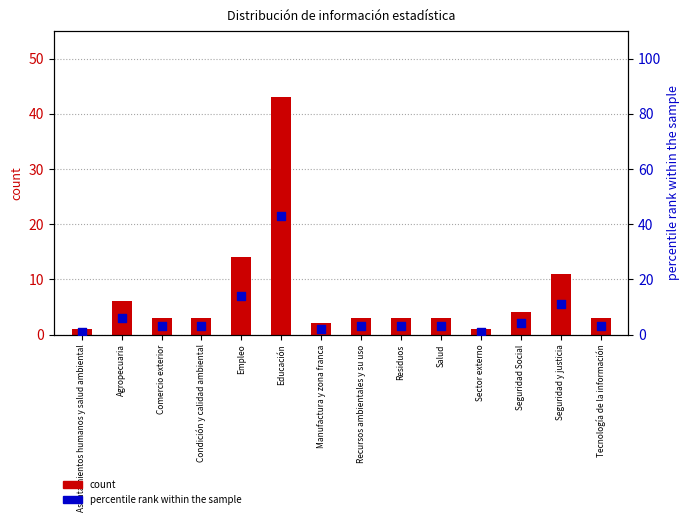

What is the total value across all series at Recursos ambientales y su uso?

6